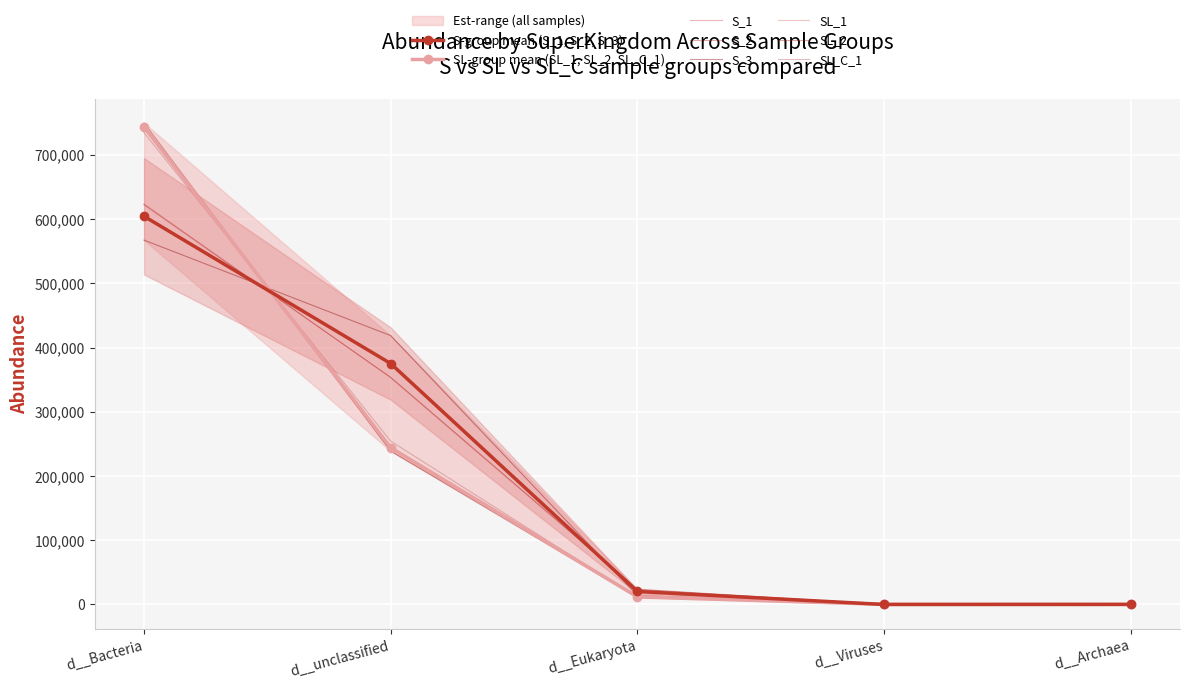

At which category is the sum across all series the highest?

d__Bacteria